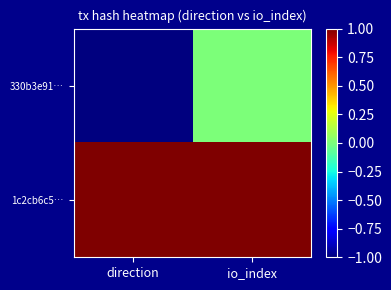

List the series in order of their peak value, highest first.

1c2cb6c5…, 330b3e91…